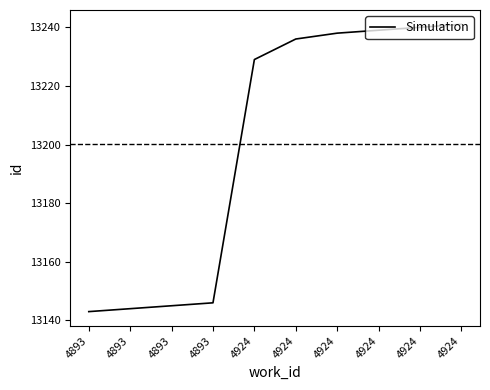

Does the chart have visible grid lines?

No